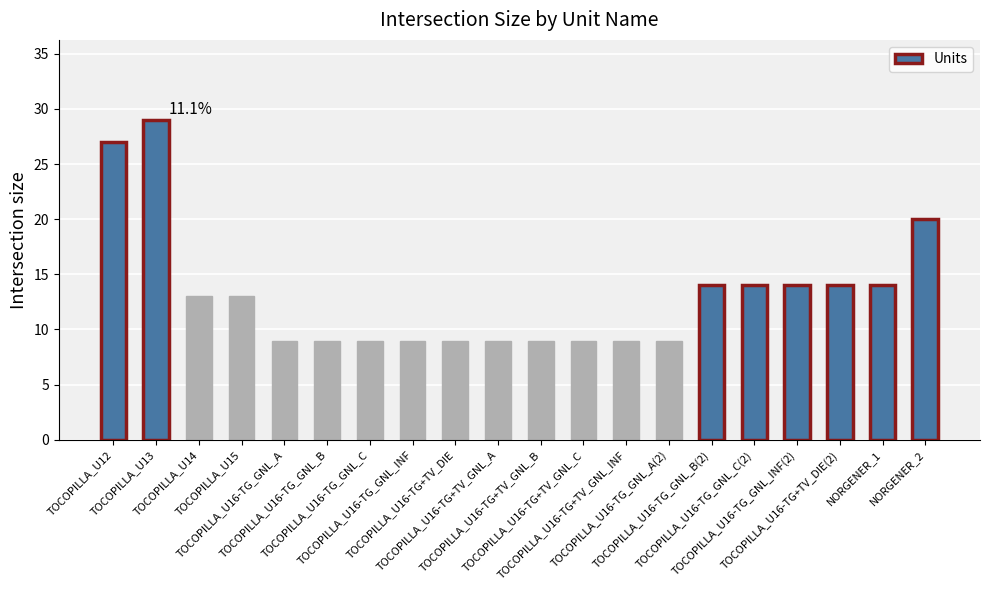

Reading left to right, extract all data points from this chart.

TOCOPILLA_U12=27	TOCOPILLA_U13=29	TOCOPILLA_U14=13	TOCOPILLA_U15=13	TOCOPILLA_U16-TG_GNL_A=9	TOCOPILLA_U16-TG_GNL_B=9	TOCOPILLA_U16-TG_GNL_C=9	TOCOPILLA_U16-TG_GNL_INF=9	TOCOPILLA_U16-TG+TV_DIE=9	TOCOPILLA_U16-TG+TV_GNL_A=9	TOCOPILLA_U16-TG+TV_GNL_B=9	TOCOPILLA_U16-TG+TV_GNL_C=9	TOCOPILLA_U16-TG+TV_GNL_INF=9	TOCOPILLA_U16-TG_GNL_A(2)=9	TOCOPILLA_U16-TG_GNL_B(2)=14	TOCOPILLA_U16-TG_GNL_C(2)=14	TOCOPILLA_U16-TG_GNL_INF(2)=14	TOCOPILLA_U16-TG+TV_DIE(2)=14	NORGENER_1=14	NORGENER_2=20